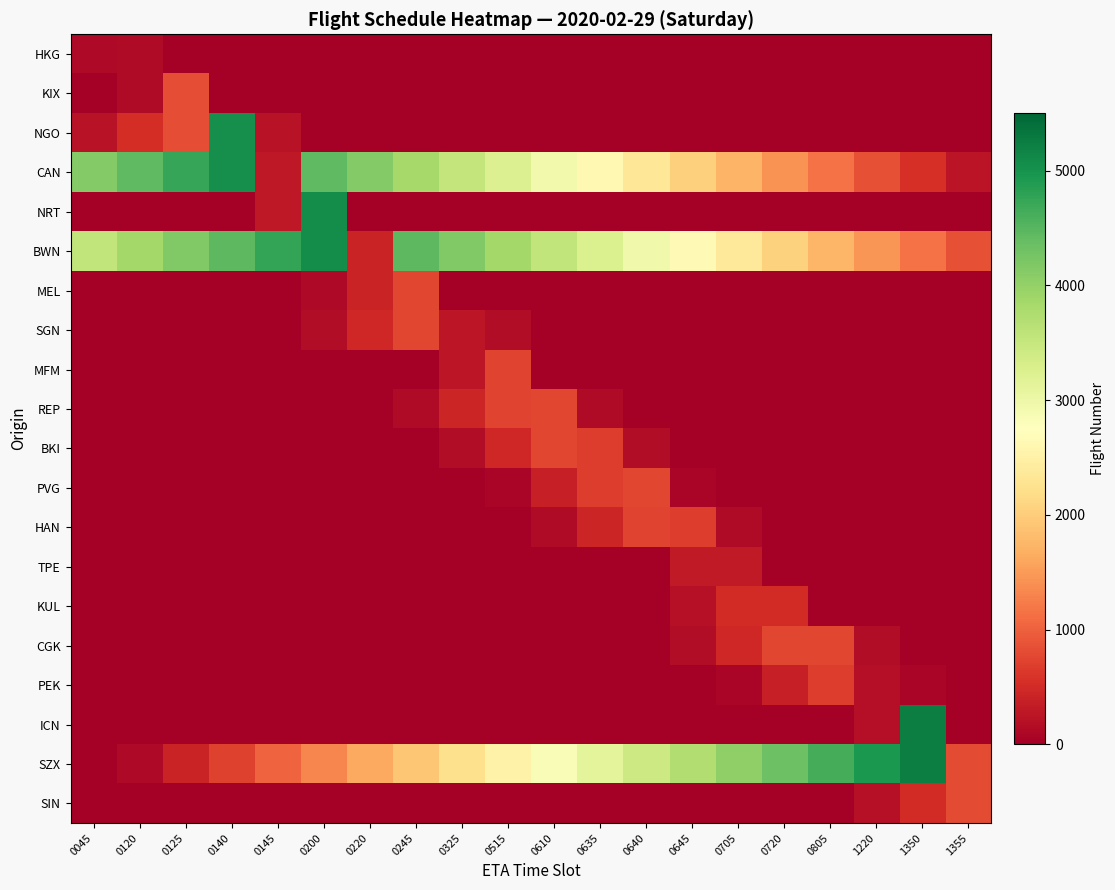

How many distinct data groups are displayed?

20